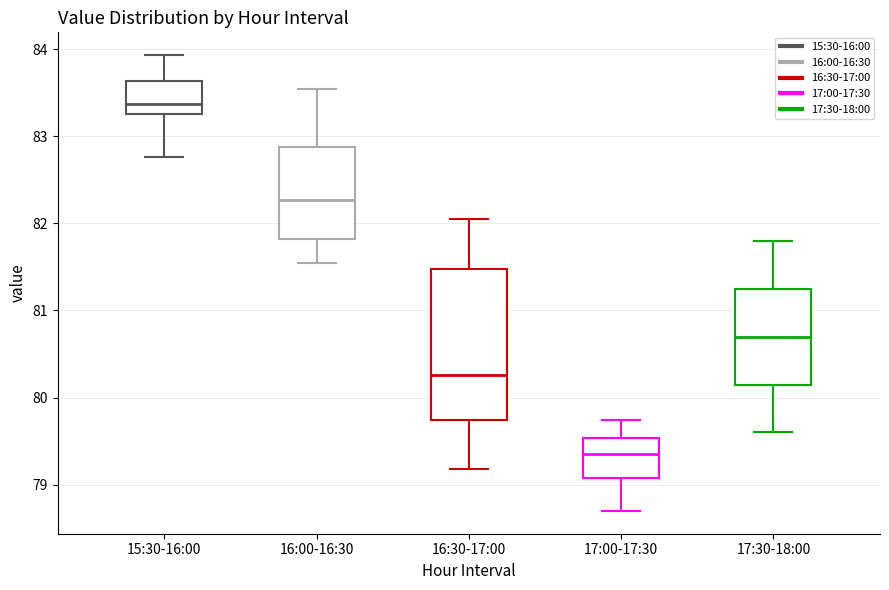

Reading left to right, read every box against the y-axis: the position of its median line, the range the box covers, and the ends of its whiskers. The values are not printed on the chart, so give them approximately, as read against the axis.

15:30-16:00: median 83.4, box 83.3 to 83.6, whiskers 82.8 to 83.9
16:00-16:30: median 82.3, box 81.8 to 82.9, whiskers 81.5 to 83.5
16:30-17:00: median 80.3, box 79.7 to 81.5, whiskers 79.2 to 82.1
17:00-17:30: median 79.4, box 79.1 to 79.5, whiskers 78.7 to 79.7
17:30-18:00: median 80.7, box 80.2 to 81.3, whiskers 79.6 to 81.8